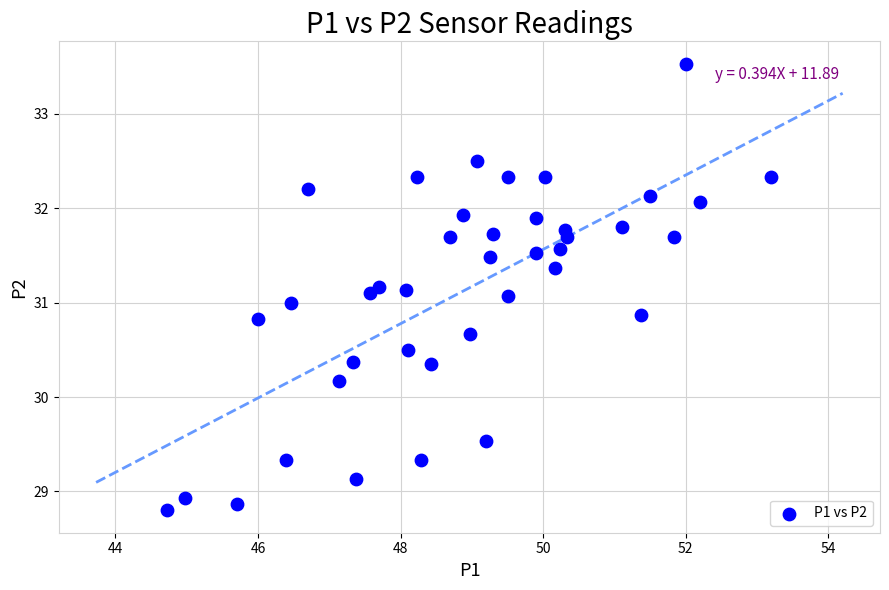

What is the range of X values (max minus min)?

8.5